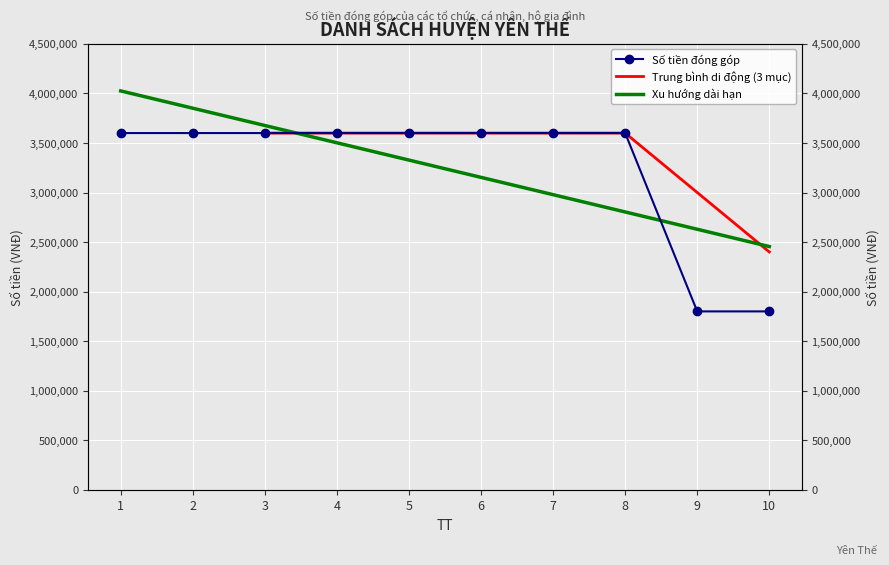

Read the value at 6, to the nearest 100.

3600000